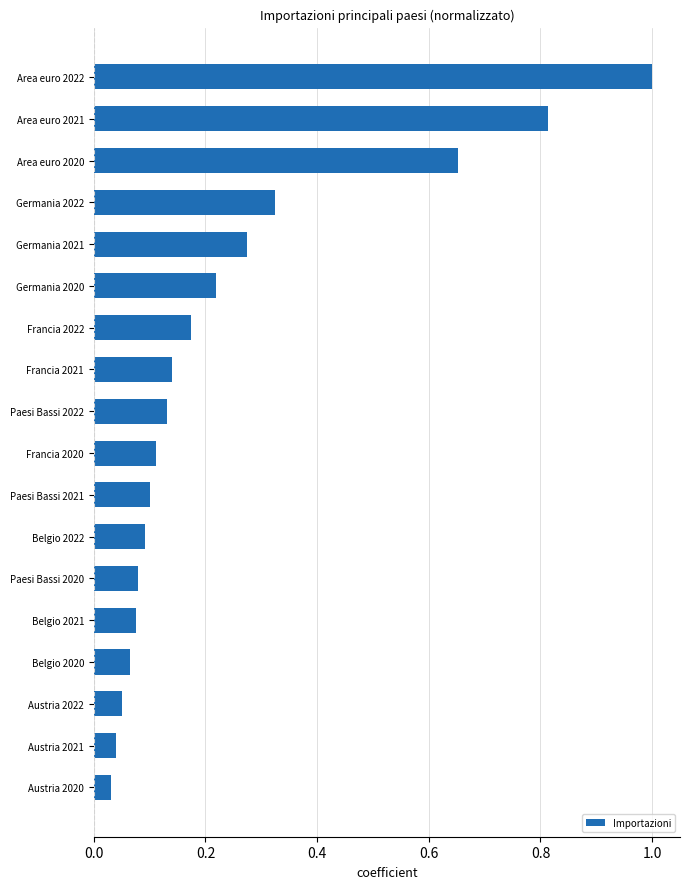

What is the sum of all values?

4.4